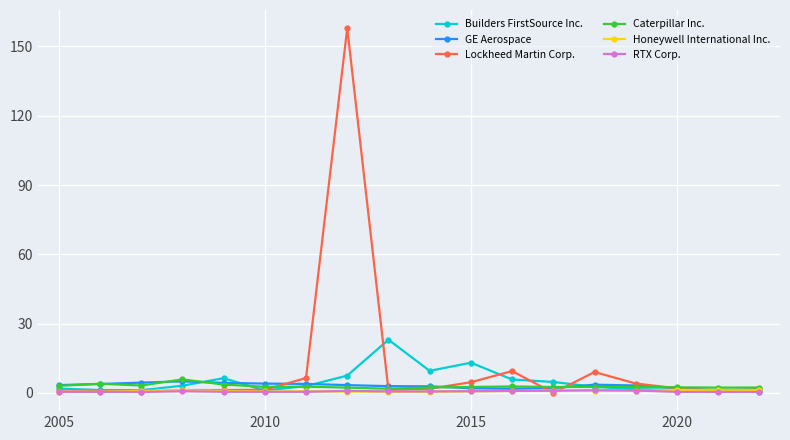

Which series has the widest spread of values?

Lockheed Martin Corp.